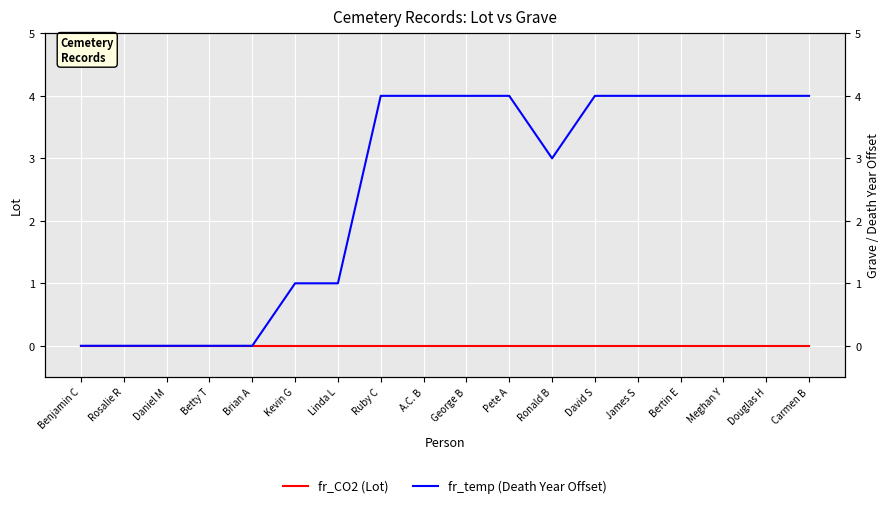

List the series in order of their peak value, highest first.

fr_temp (Death Year Offset), fr_CO2 (Lot)